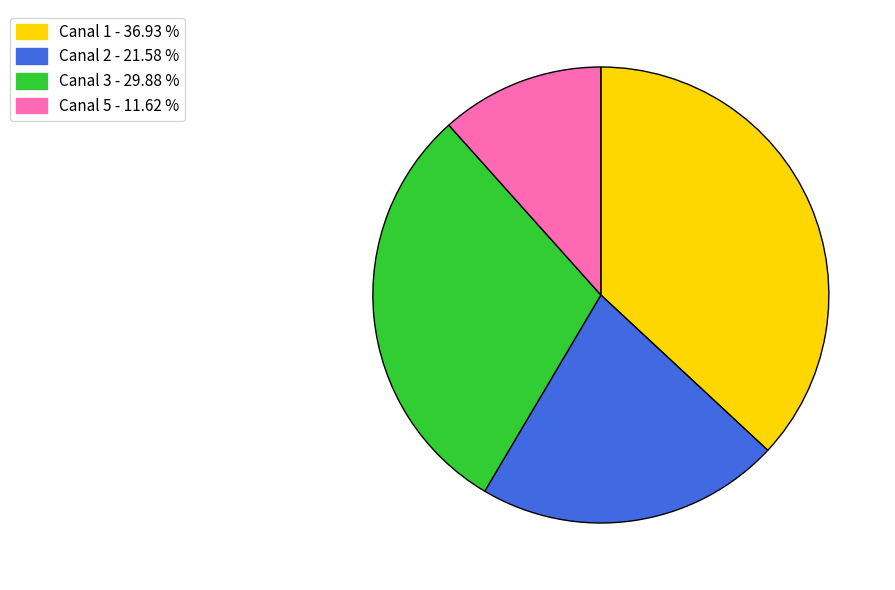

Which category has the smallest portion of the pie?

Canal 5